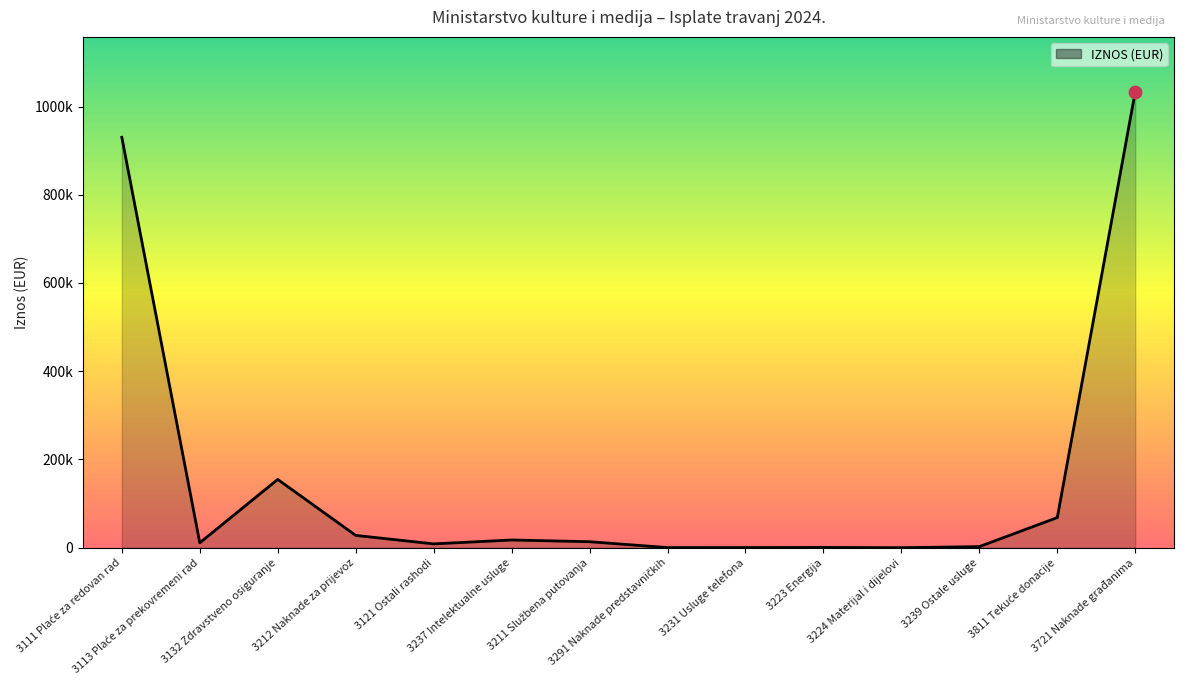

Does the chart have visible grid lines?

No